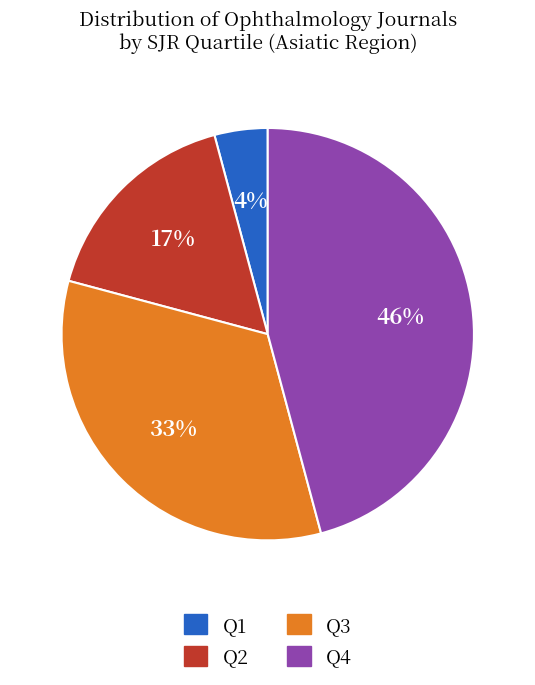

Is Q3 the majority of the pie?

No